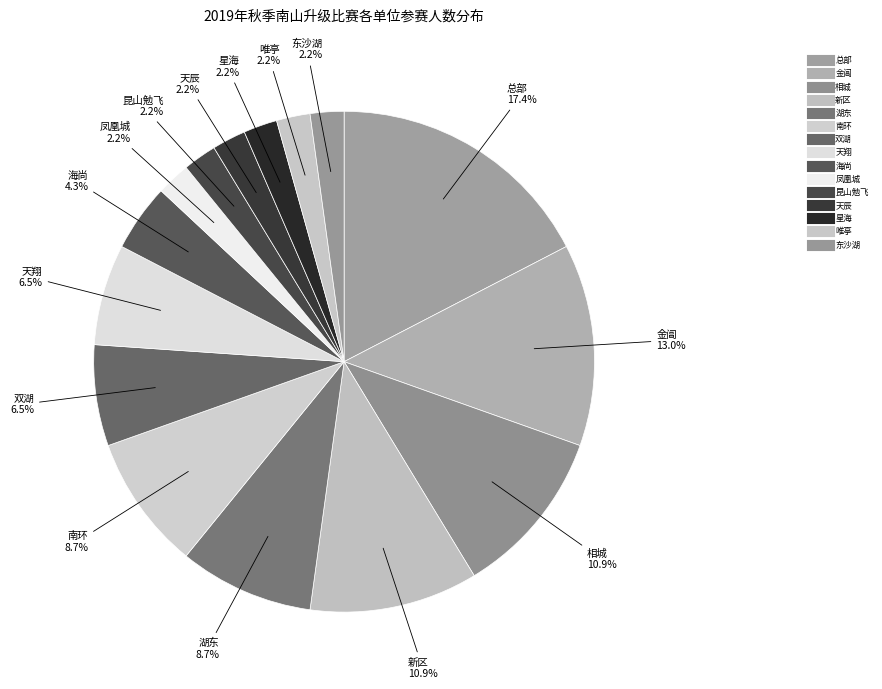

Which category has the biggest portion of the pie?

总部